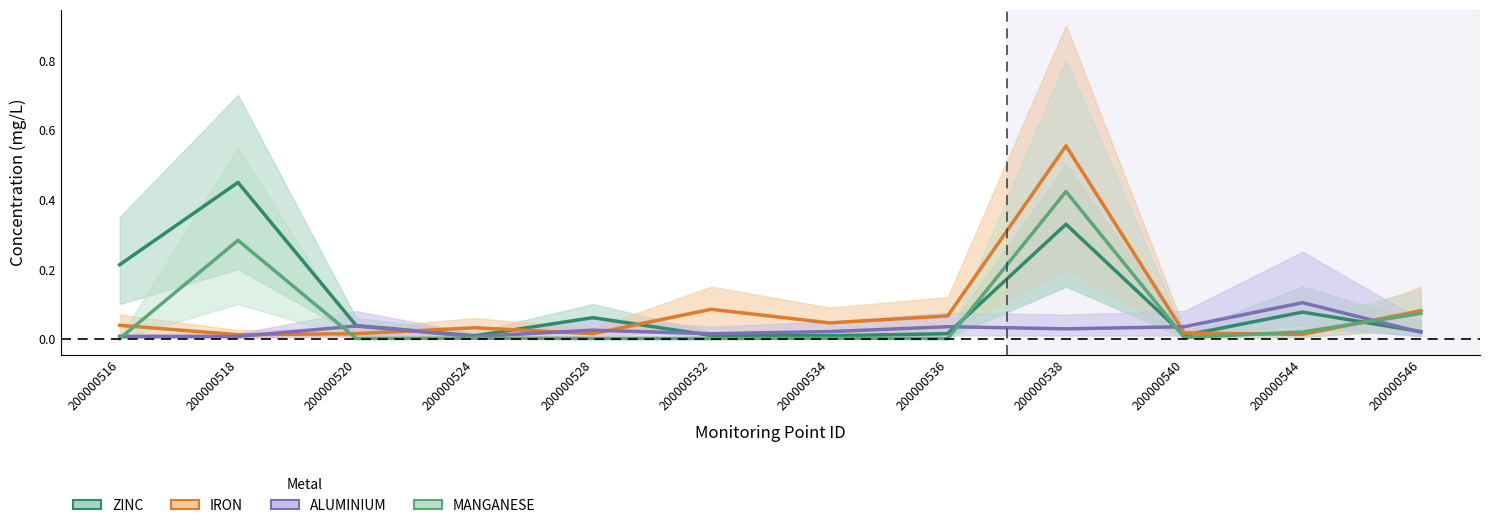

True or false: IRON has more than 0 points higher than both neighbors.

True